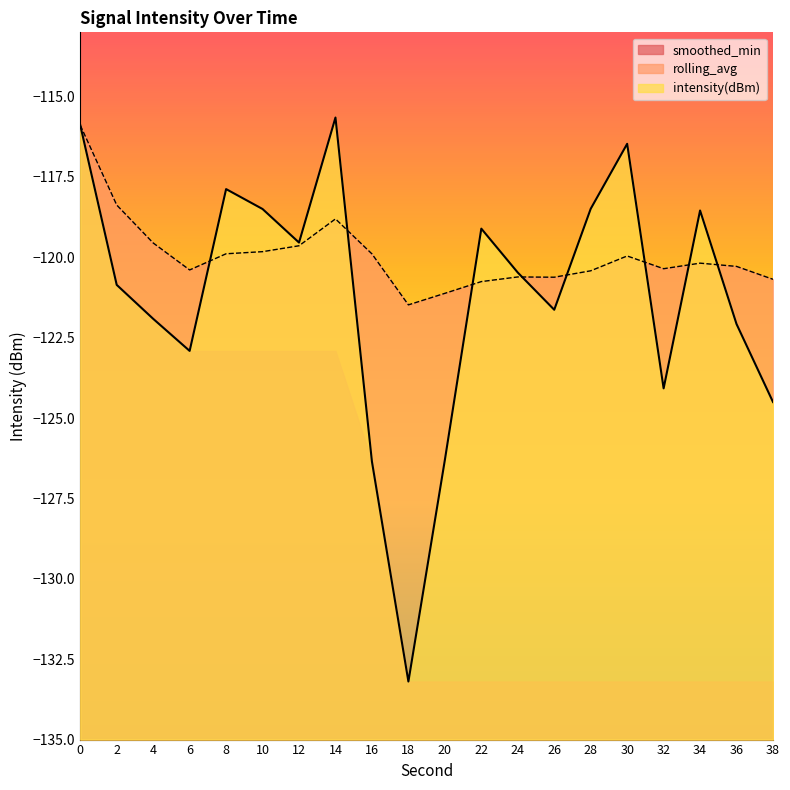

True or false: rolling_avg has a value of -120.4 at 6.

True